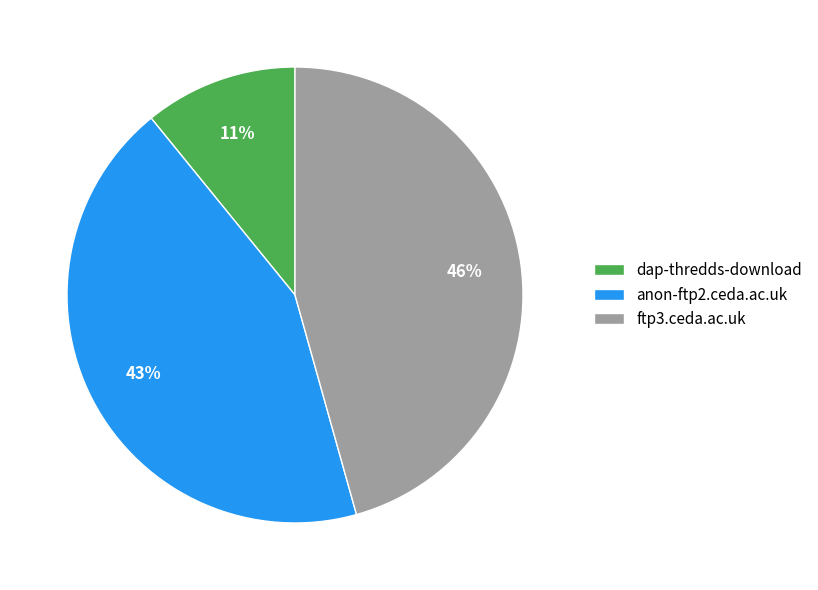

Does ftp3.ceda.ac.uk represent more than half of the total?

No